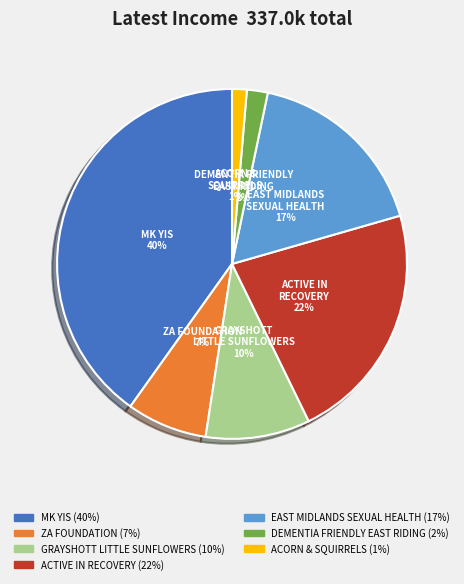

To the nearest percent, what is the average slice percentage?

14%